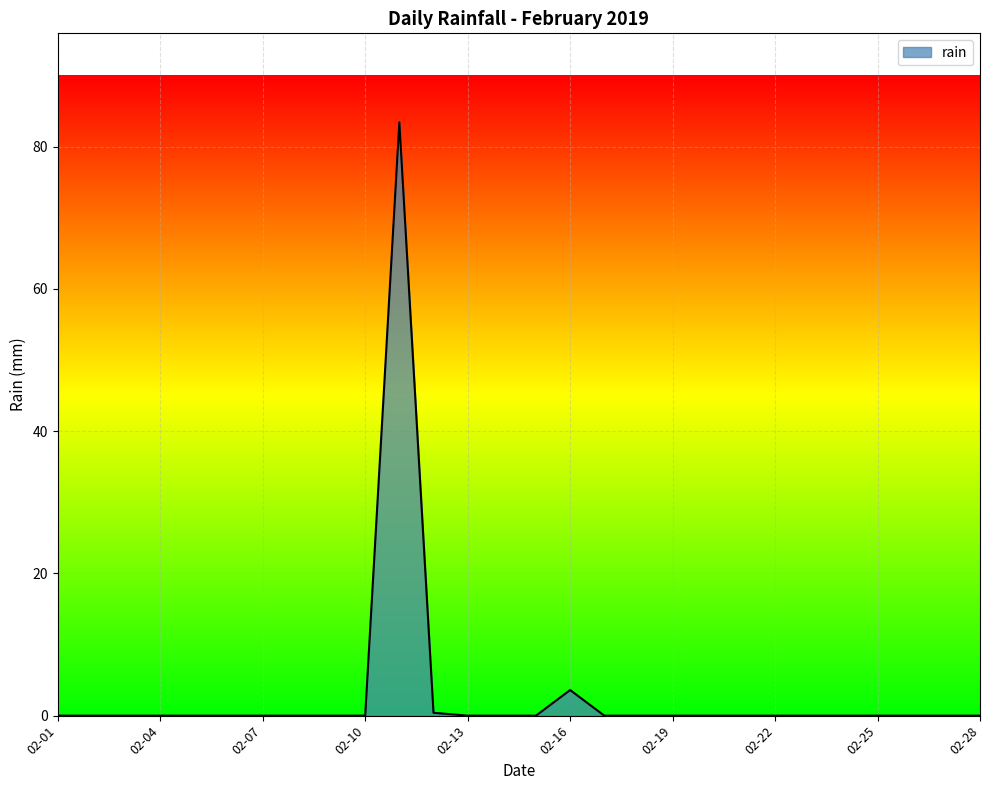

What is the greatest value displayed?

83.4